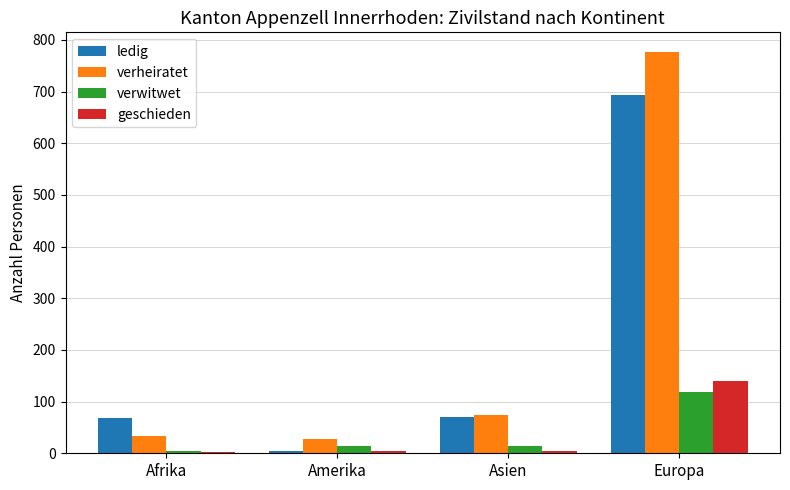

The verheiratet series shows 129 at Asien. True or false?

False